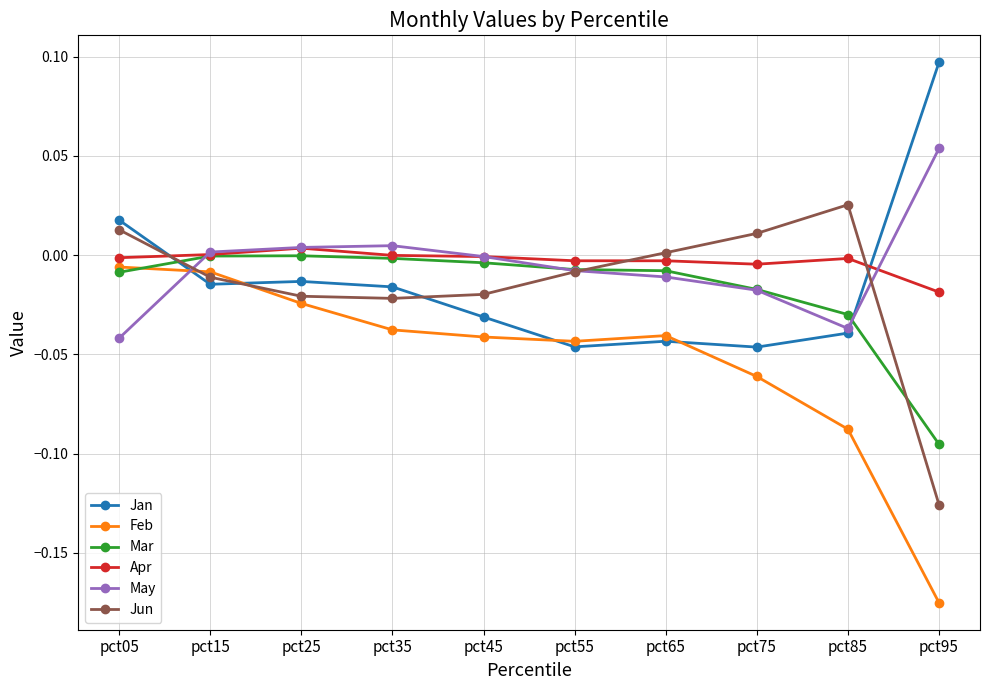

What are all the series names shown in the legend?

Jan, Feb, Mar, Apr, May, Jun